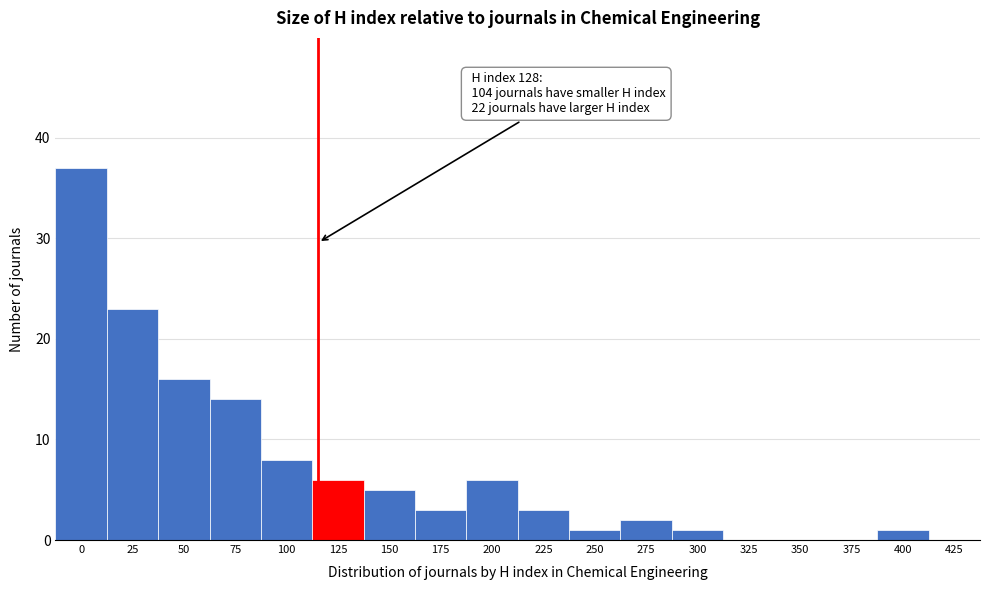

Reading left to right, what are all the values shown in this chart?

0=37	25=23	50=16	75=14	100=8	125=6	150=5	175=3	200=6	225=3	250=1	275=2	300=1	325=0	350=0	375=0	400=1	425=0